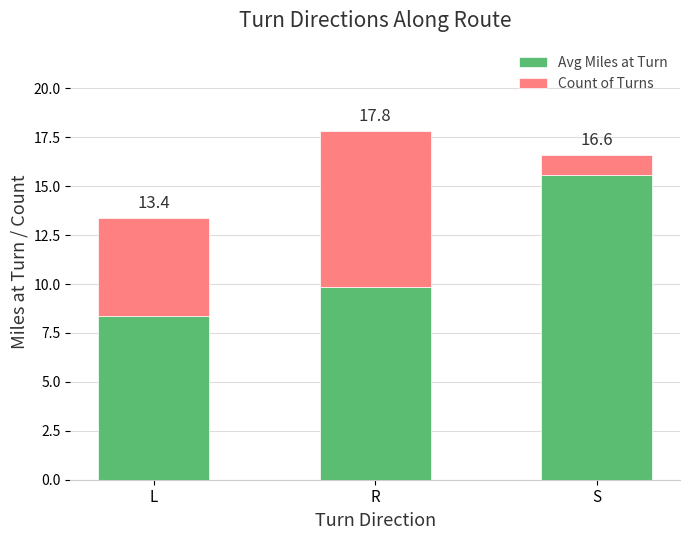

What is the difference between the Avg Miles at Turn values at R and S?

5.8